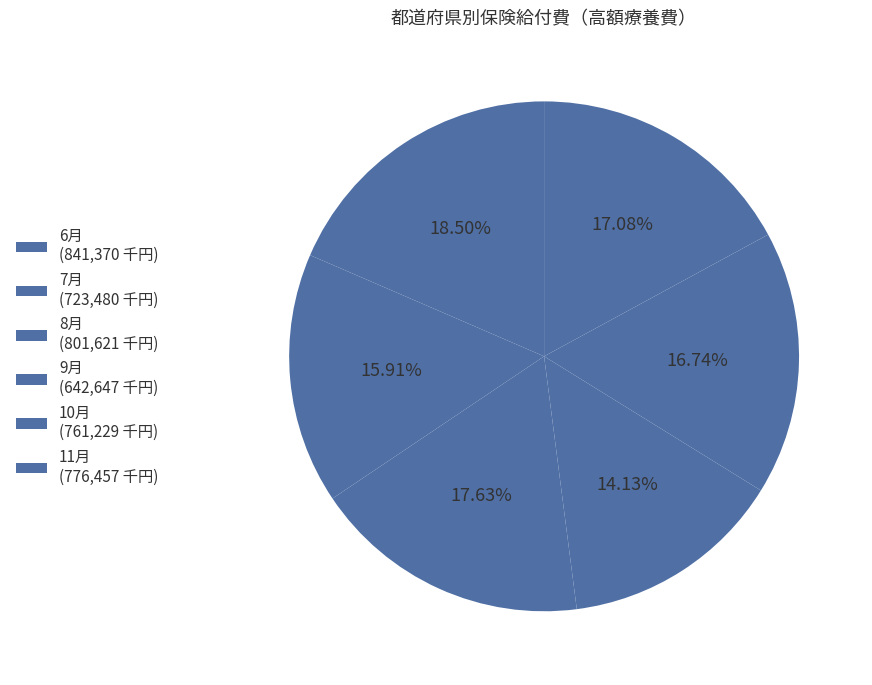

Rank the categories by value from highest to lowest.

6月, 8月, 11月, 10月, 7月, 9月